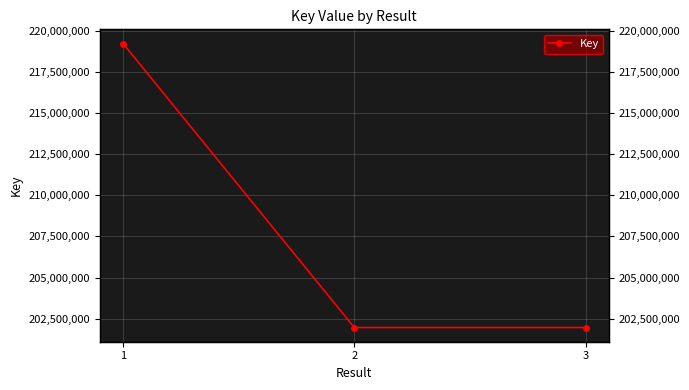

How many data points does each series have?

3